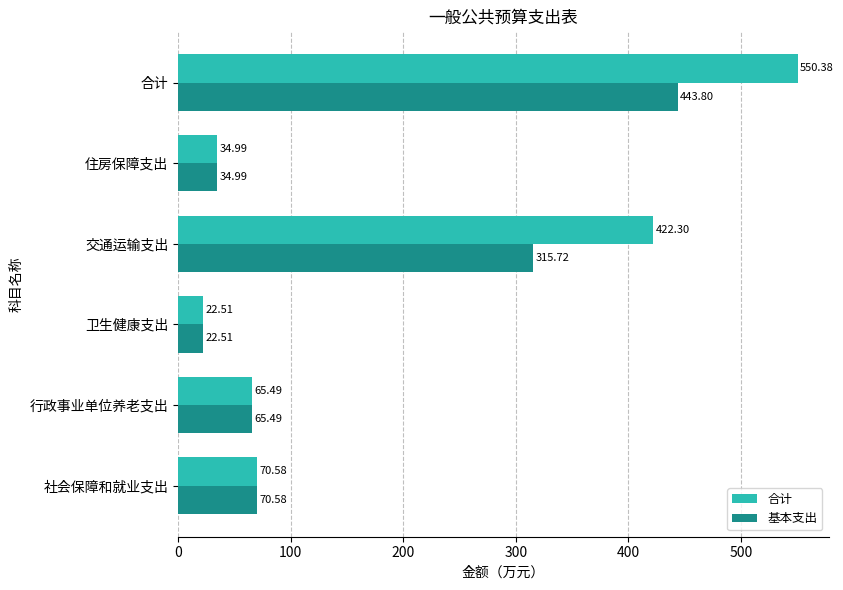

Which series has the widest spread of values?

合计